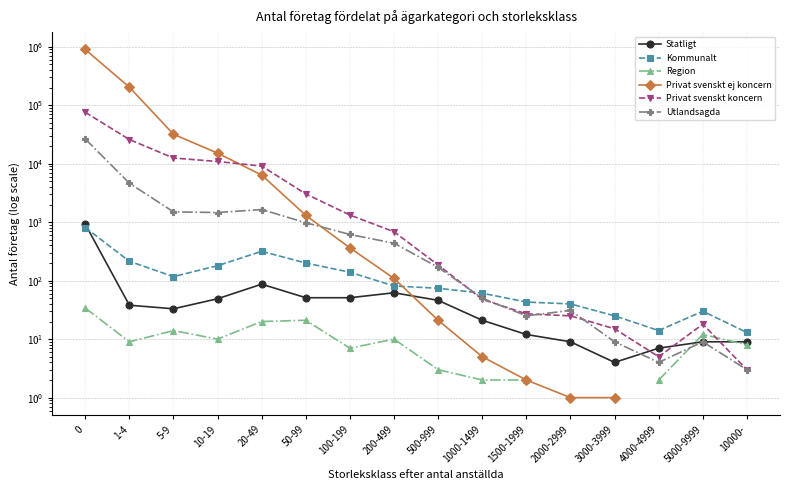

What is the total value across all series at 100-199?

2496.0